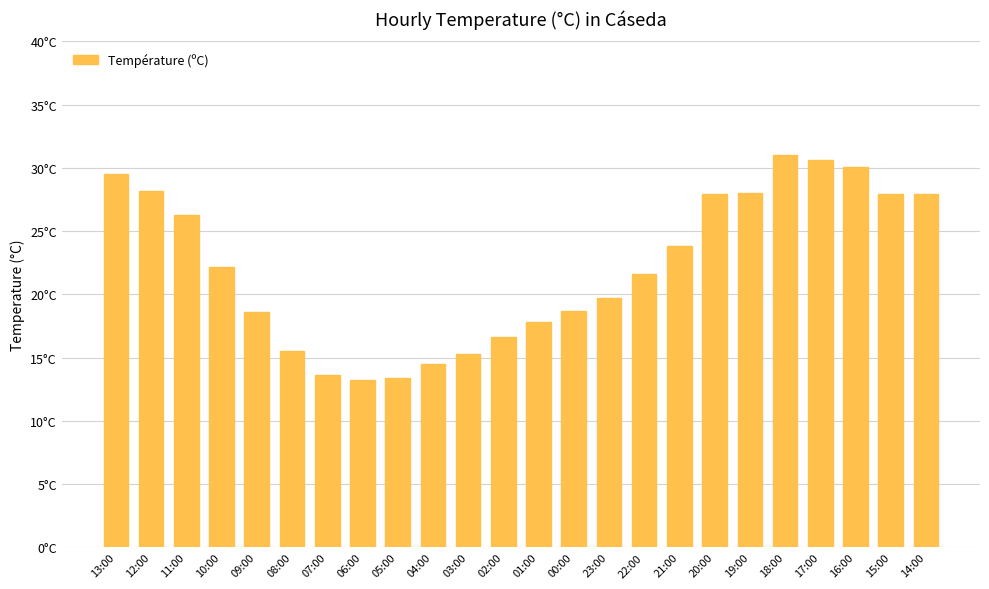

What is the difference between the maximum and minimum values?

17.8